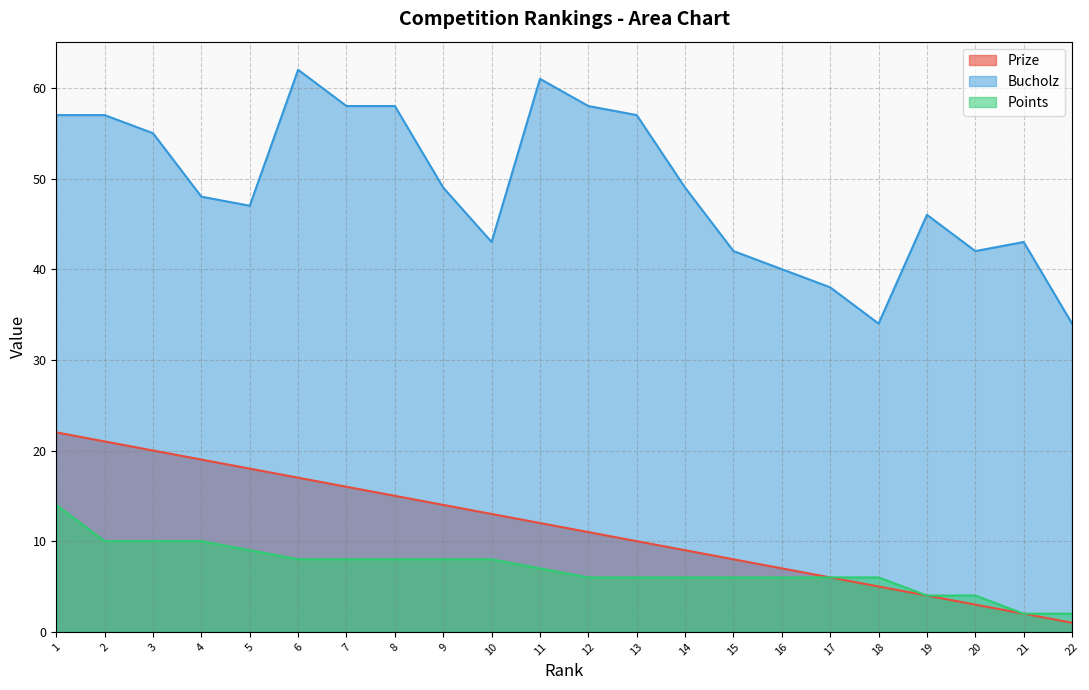

Which series has the widest spread of values?

Bucholz